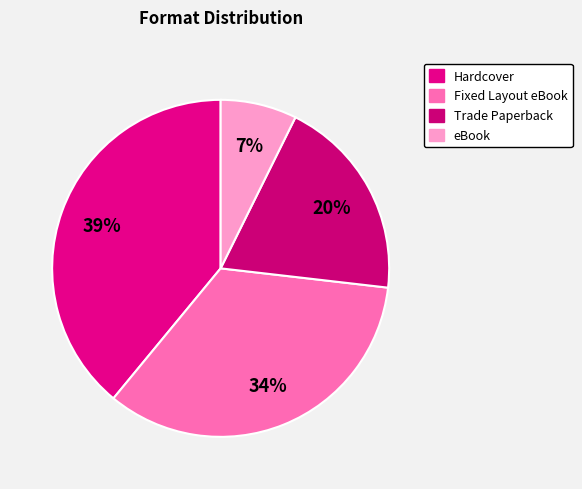

To the nearest percent, what is the difference between the eBook and Hardcover slice percentages?

32%